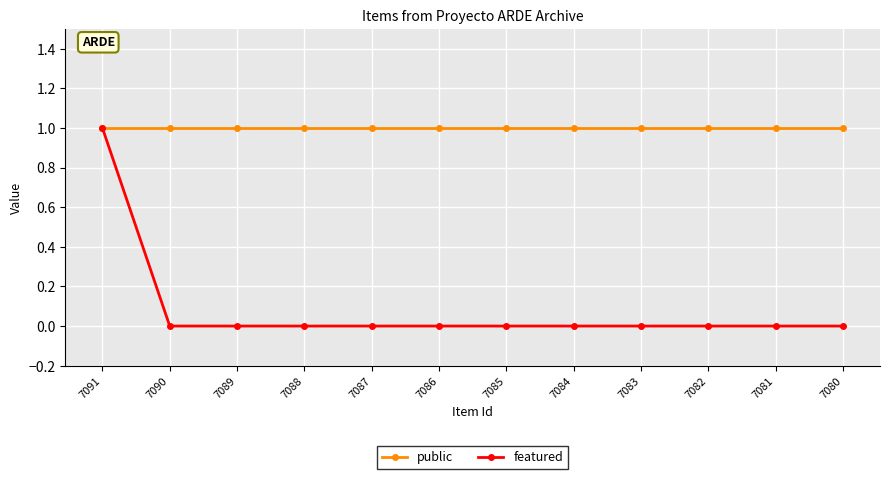

What value does the public series have at 7090?

1